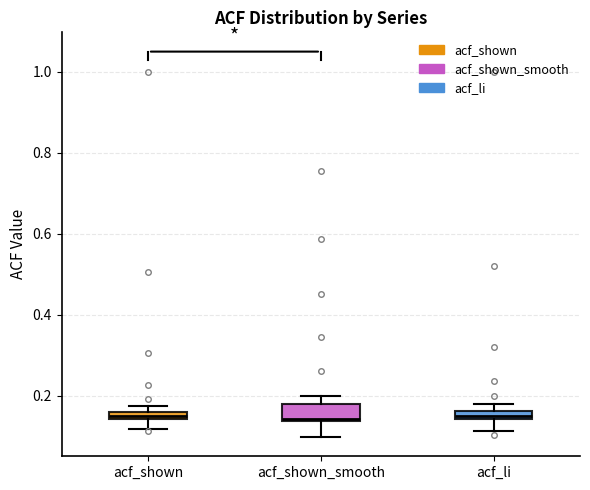

Which box is the tallest, from its lower edge to its upper edge?

acf_shown_smooth